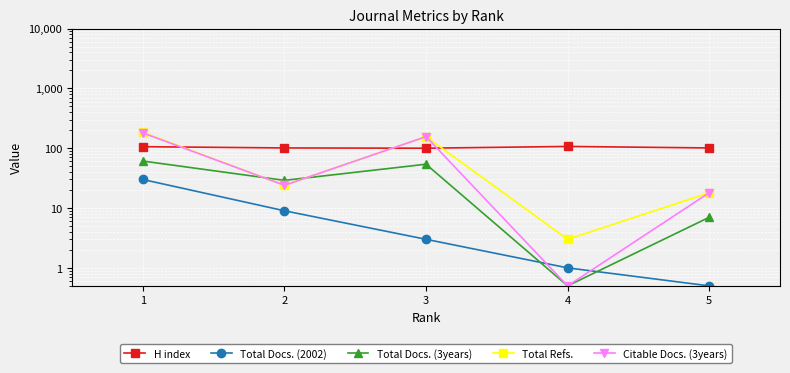

What value does the Total Docs. (3years) series have at 1?

61.0